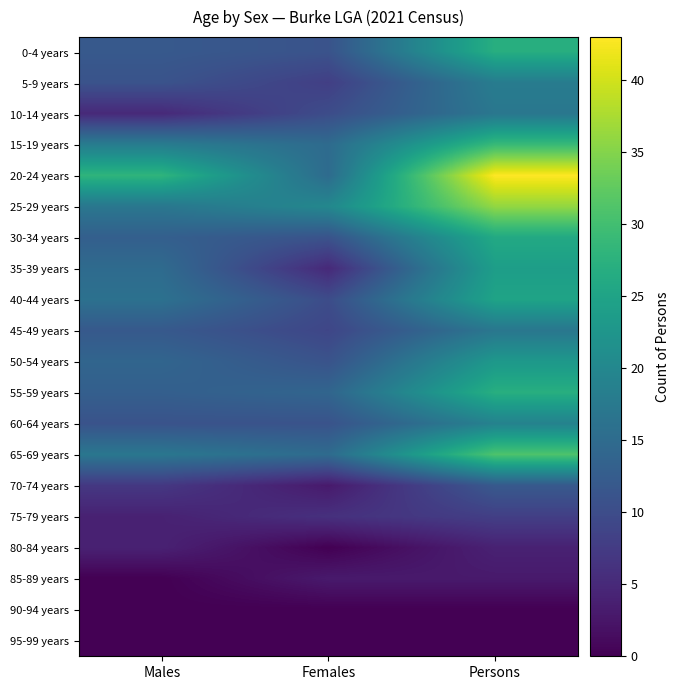

Reading right to left, what are all the values shown in this chart?

0-4 years: Persons=27	Females=11	Males=12
5-9 years: Persons=18	Females=8	Males=11
10-14 years: Persons=17	Females=10	Males=5
15-19 years: Persons=29	Females=15	Males=18
20-24 years: Persons=43	Females=15	Males=28
25-29 years: Persons=36	Females=20	Males=17
30-34 years: Persons=26	Females=11	Males=13
35-39 years: Persons=24	Females=5	Males=15
40-44 years: Persons=25	Females=10	Males=16
45-49 years: Persons=17	Females=9	Males=12
50-54 years: Persons=23	Females=11	Males=14
55-59 years: Persons=27	Females=14	Males=13
60-64 years: Persons=19	Females=11	Males=11
65-69 years: Persons=31	Females=15	Males=17
70-74 years: Persons=12	Females=3	Males=7
75-79 years: Persons=8	Females=6	Males=4
80-84 years: Persons=4	Females=0	Males=4
85-89 years: Persons=3	Females=3	Males=0
90-94 years: Persons=0	Females=0	Males=0
95-99 years: Persons=0	Females=0	Males=0